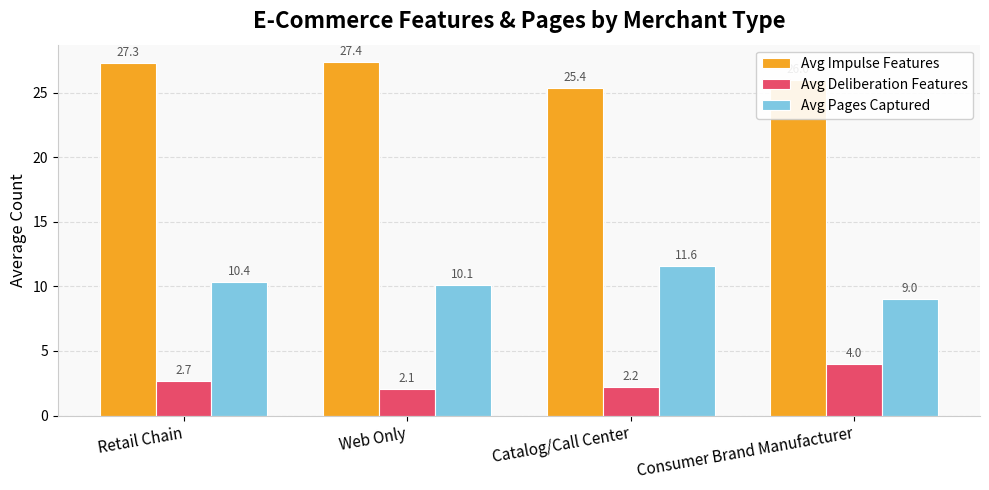

Is the value of Avg Deliberation Features at Consumer Brand Manufacturer greater than the value of Avg Impulse Features at Web Only?

No